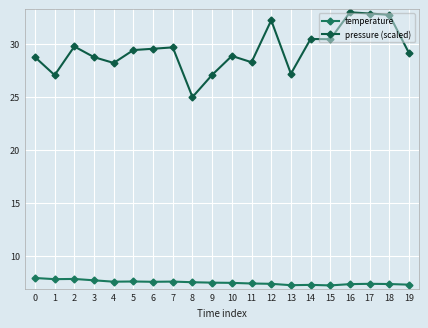

What is the value of the temperature point at the 15th from the left?

7.3